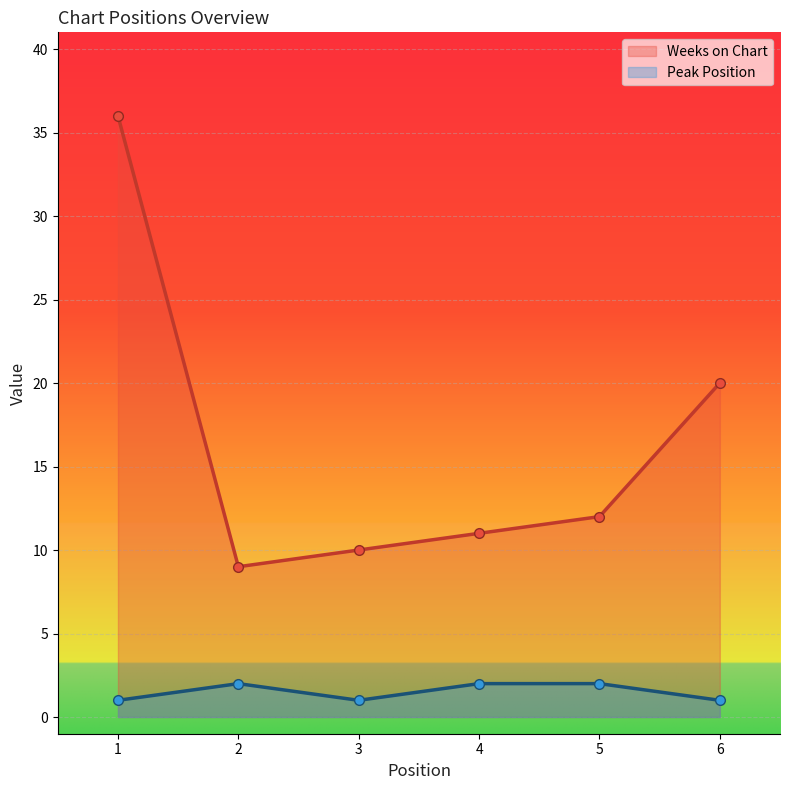

What value does the Weeks on Chart series have at 4?

11